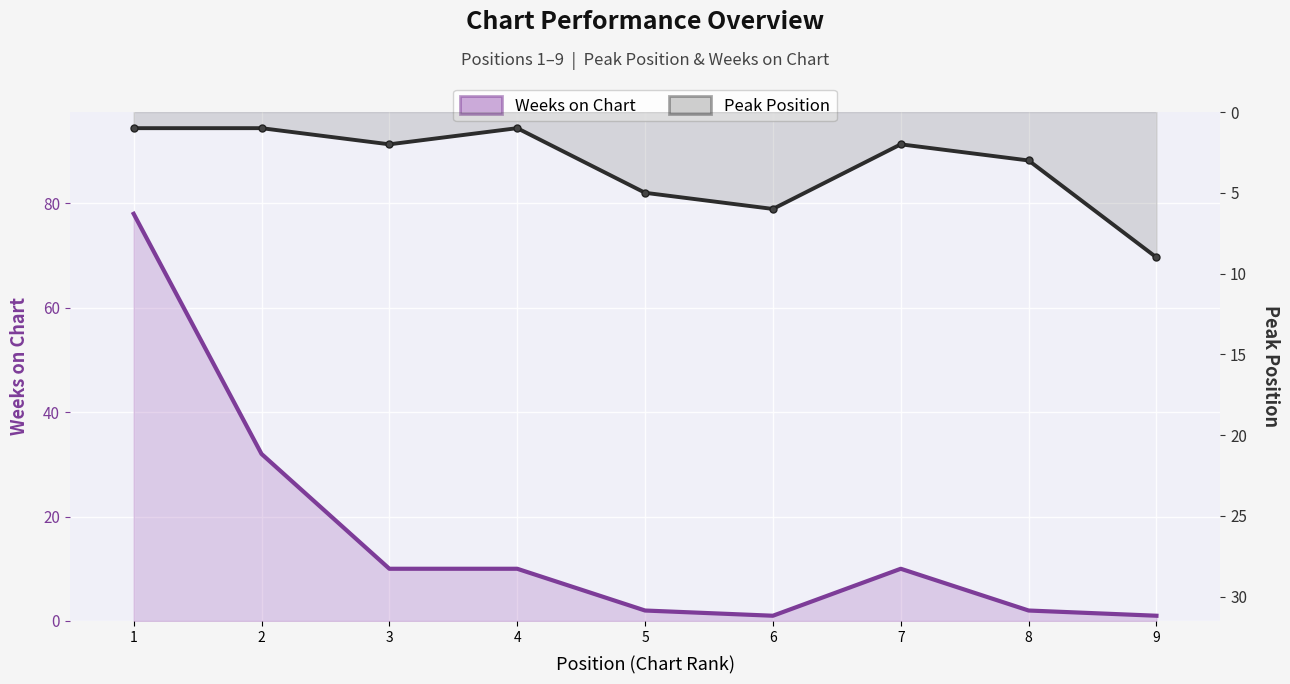

How many interior local peaks does the Peak Position series have?

2